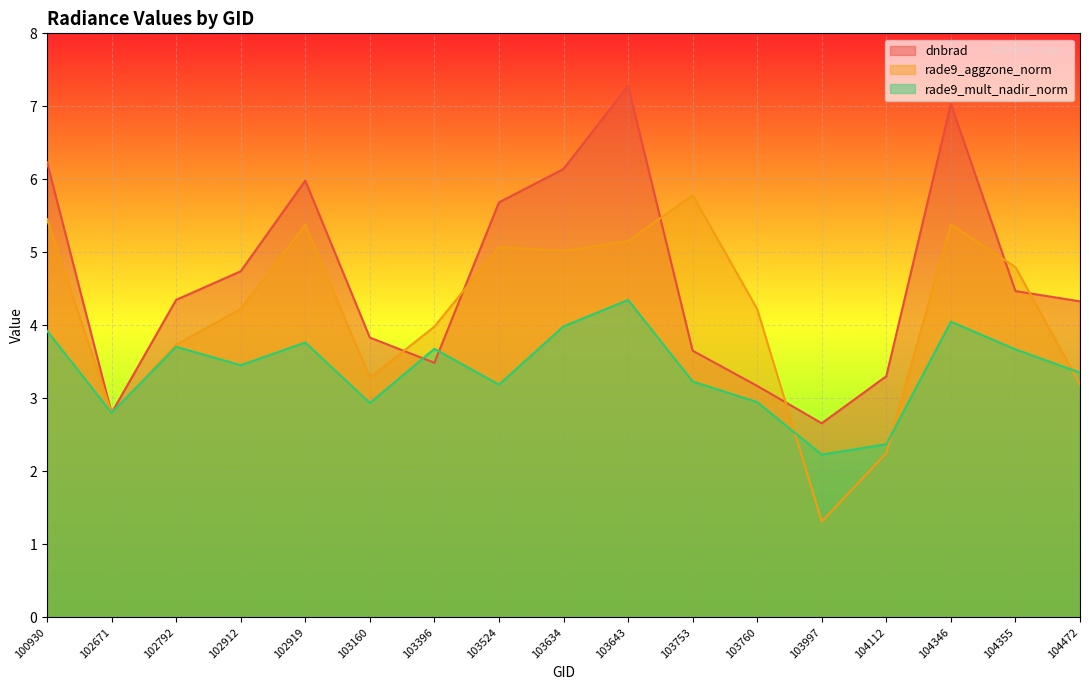

What are all the series names shown in the legend?

dnbrad, rade9_aggzone_norm, rade9_mult_nadir_norm